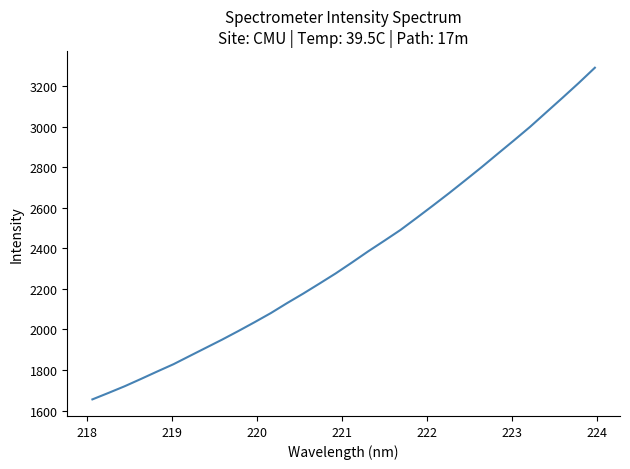

What is the minimum value shown in the chart?

1654.9